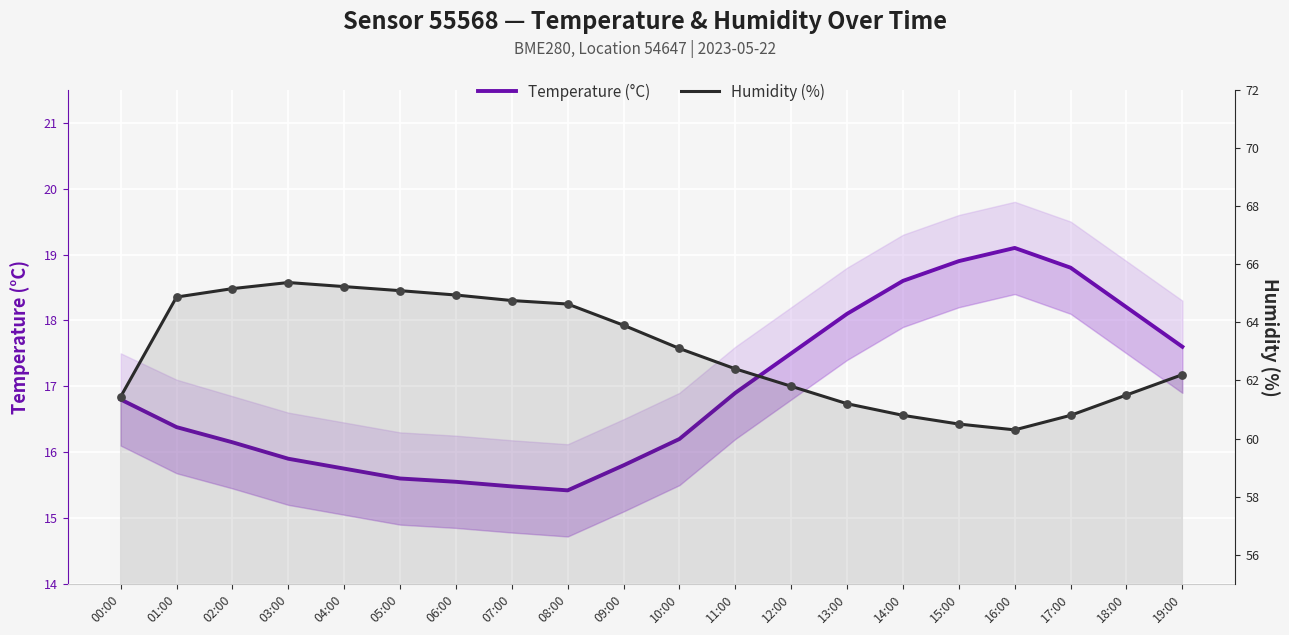

Which series reaches the maximum Y coordinate?

Humidity (%)